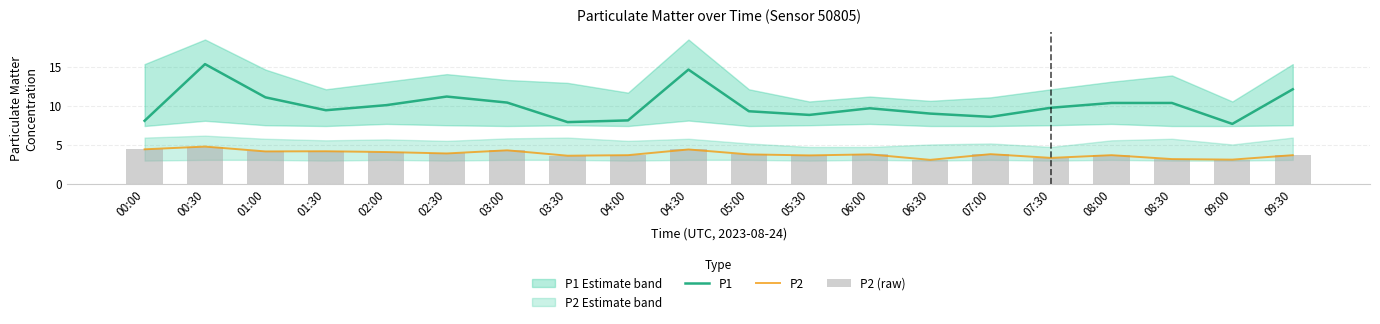

What is the difference between the maximum and minimum values in the P1 series?

7.6